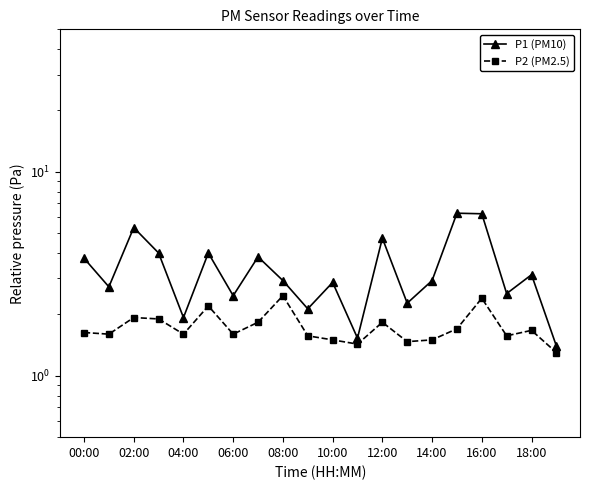

Rank the series at 17 from highest to lowest value.

P1 (PM10), P2 (PM2.5)